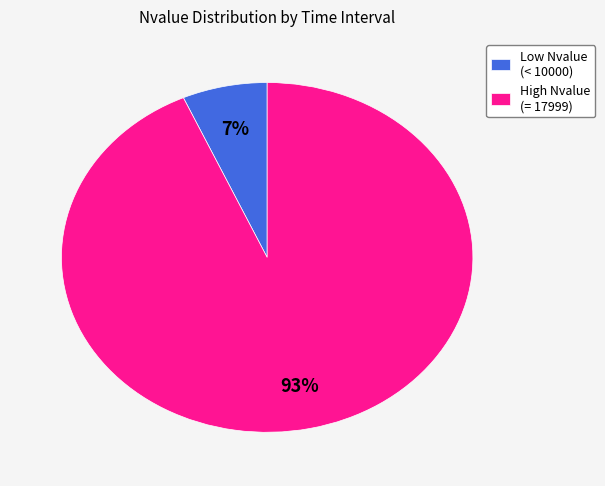

The High Nvalue (= 17999) slice represents 93% of the pie. True or false?

True